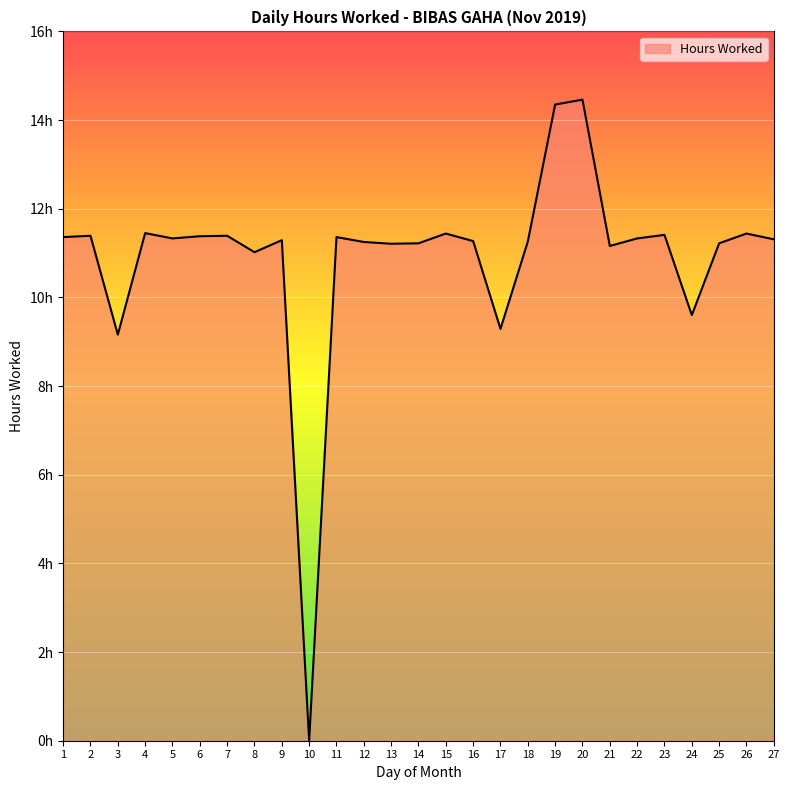

Does the chart display data point markers on the line(s)?

No